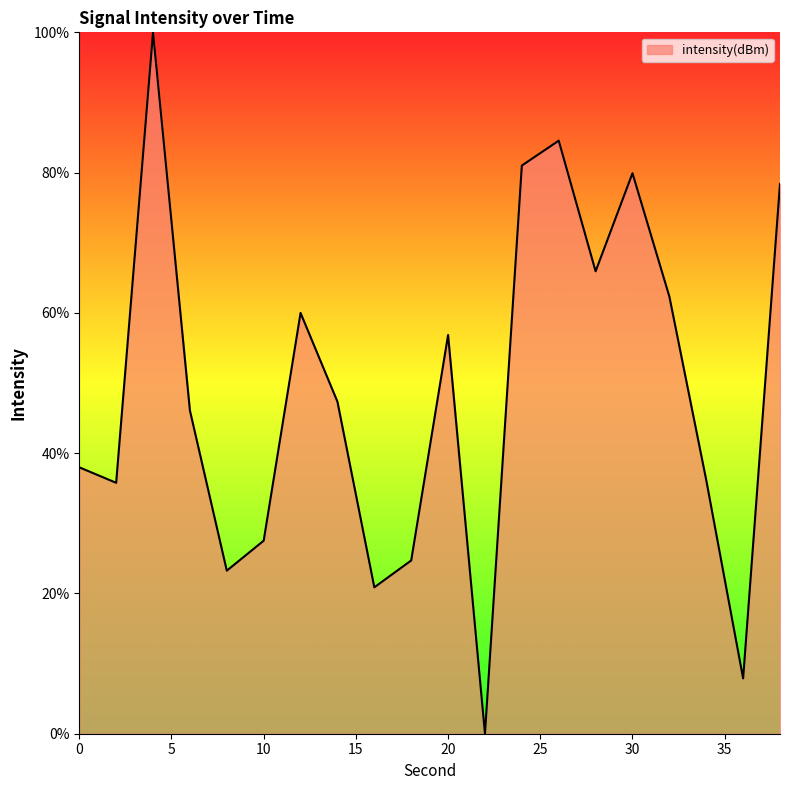

What is the difference between the maximum and minimum values?

100.0